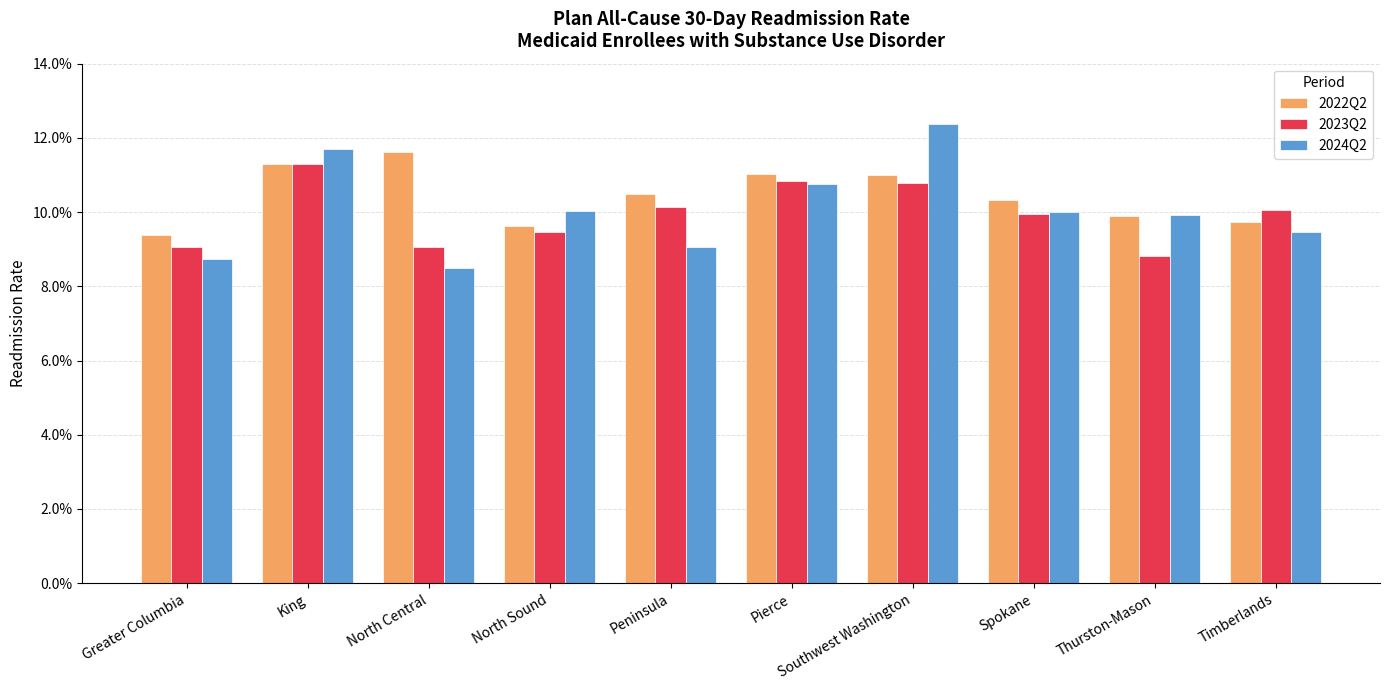

Are the bars grouped side by side (vs. stacked)?

Yes